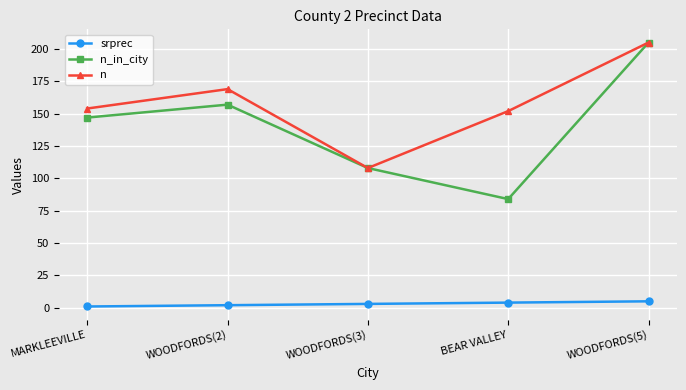

How many lines are shown in the chart?

3